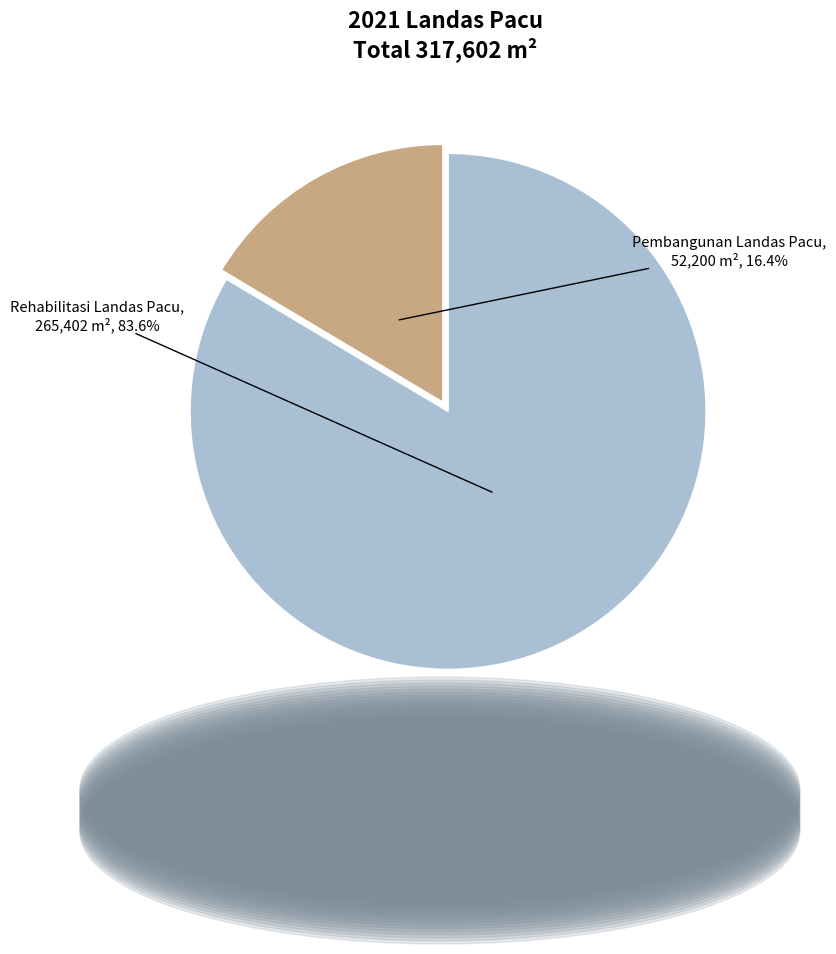

Rank the categories by value from lowest to highest.

Pembangunan Landas Pacu, Rehabilitasi Landas Pacu